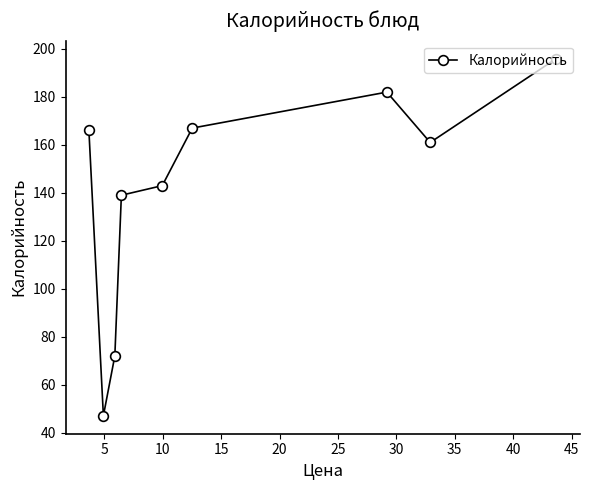

What is the smallest value displayed?

47